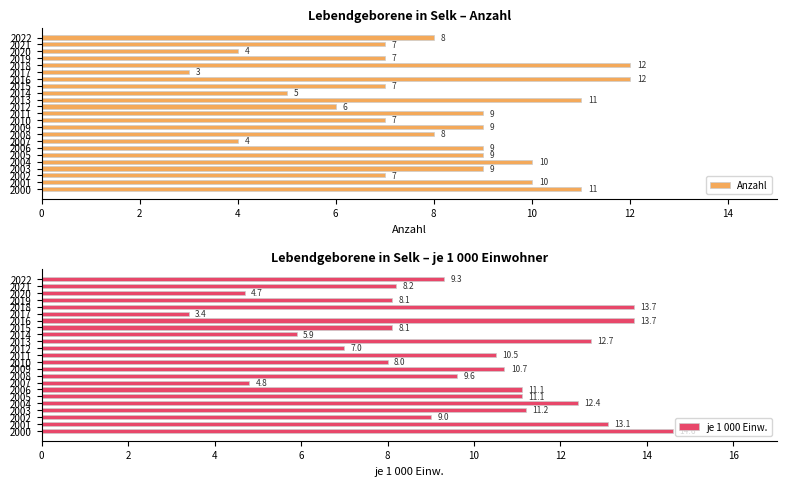

Count the number of categories in the chart.

23